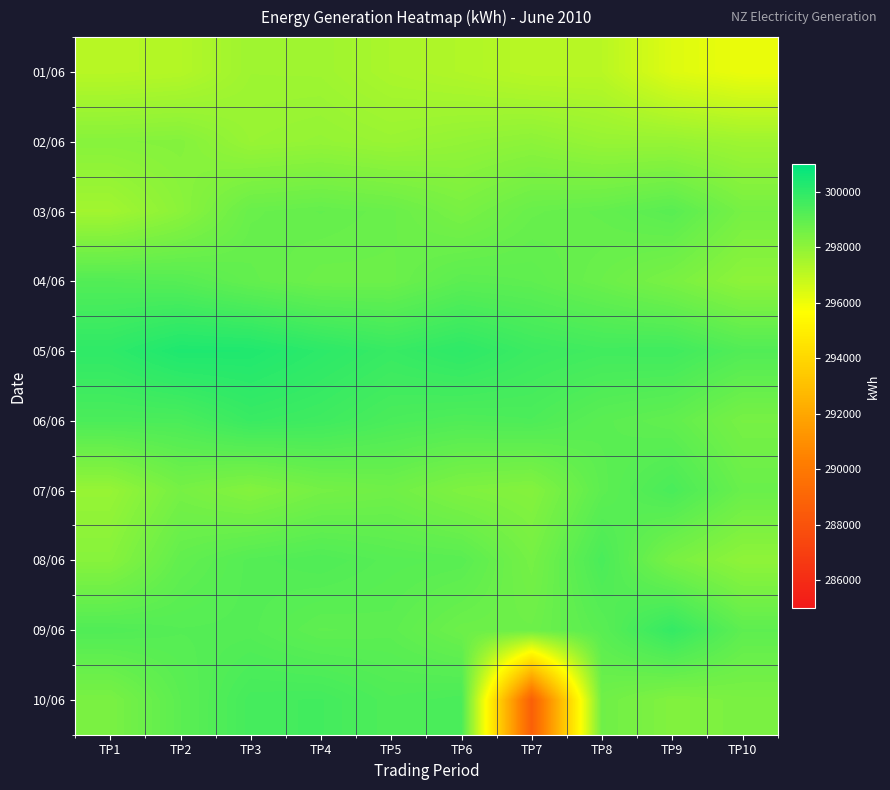

Which has a higher value, TP3 or TP1?

TP3